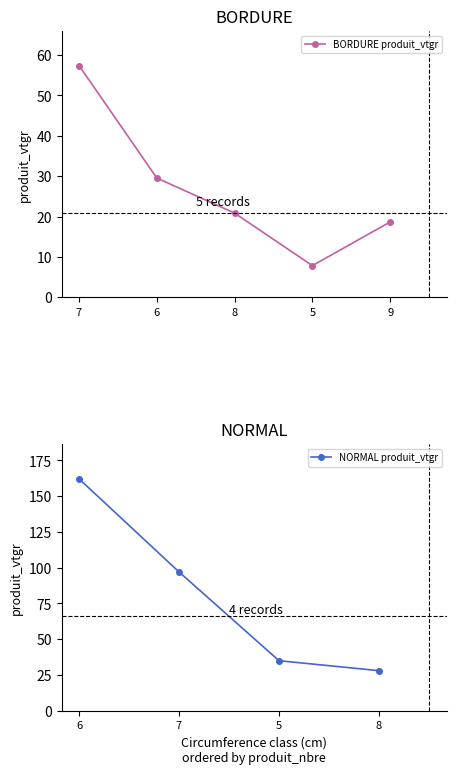

At which label does BORDURE produit_vtgr reach its minimum?

5